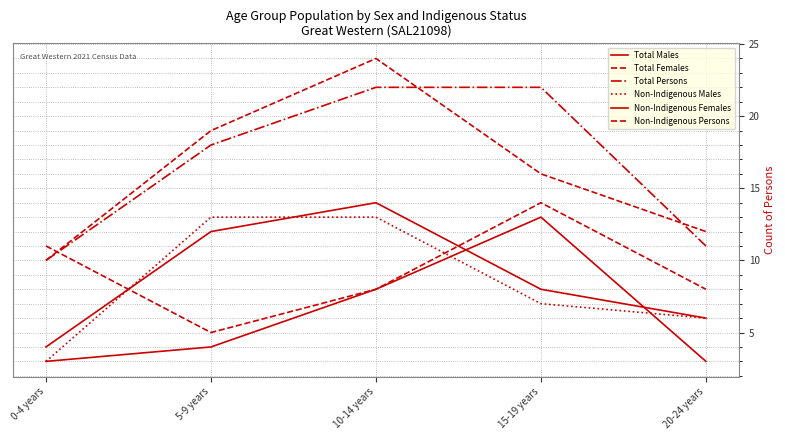

At which category does Total Females reach its first local valley?

5-9 years